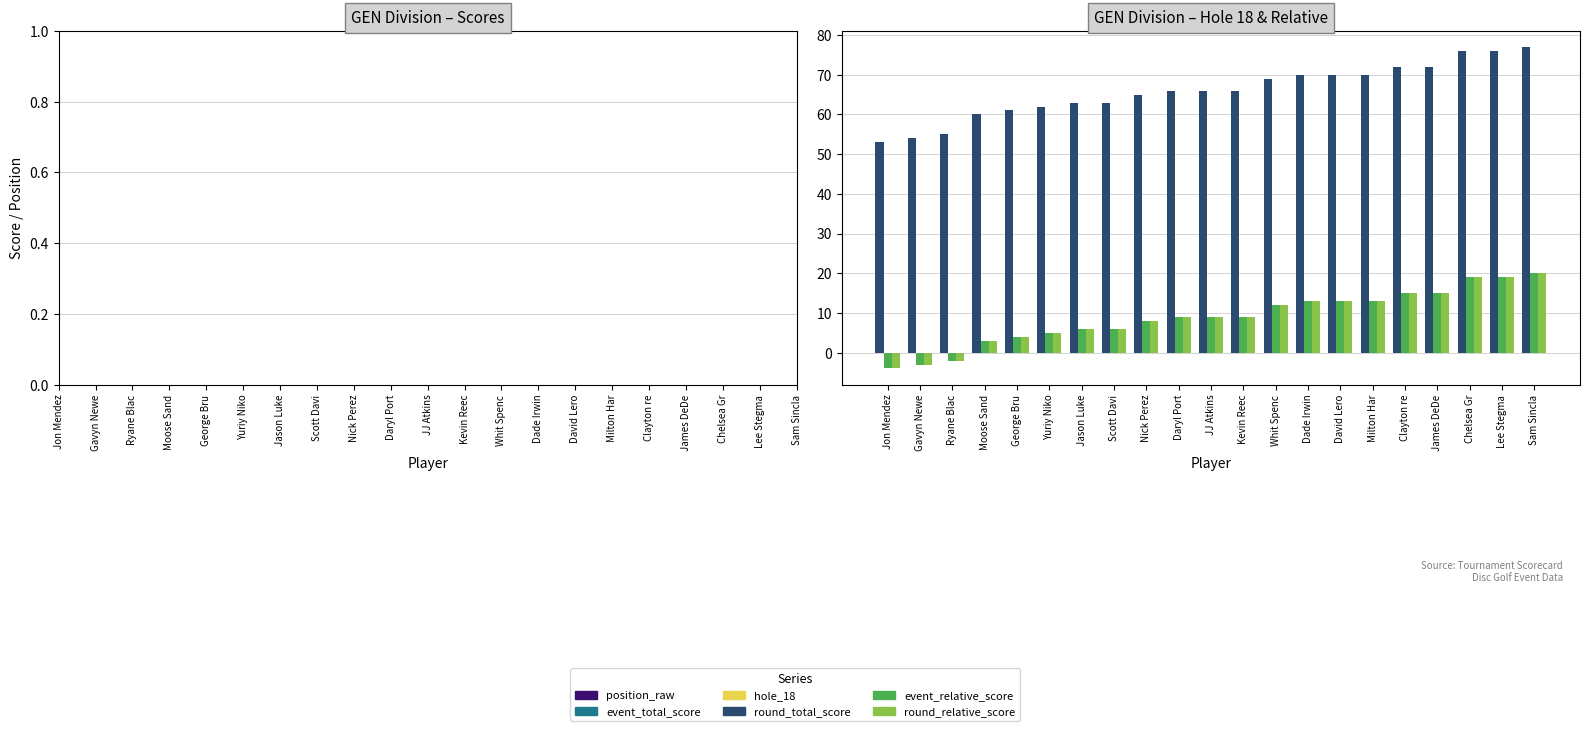

What is the greatest value displayed?

77